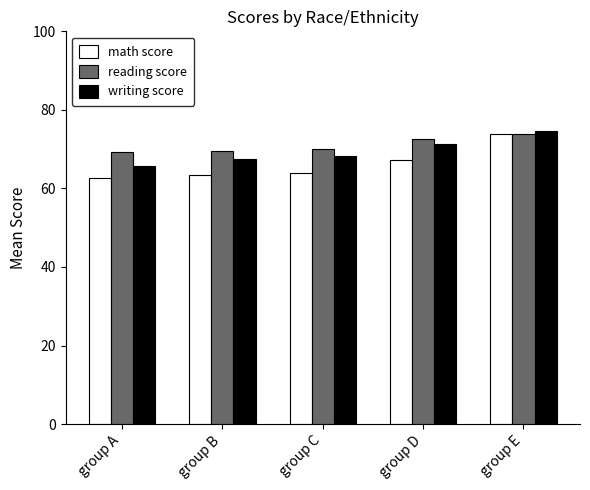

How many values in the writing score series exceed 68?

3